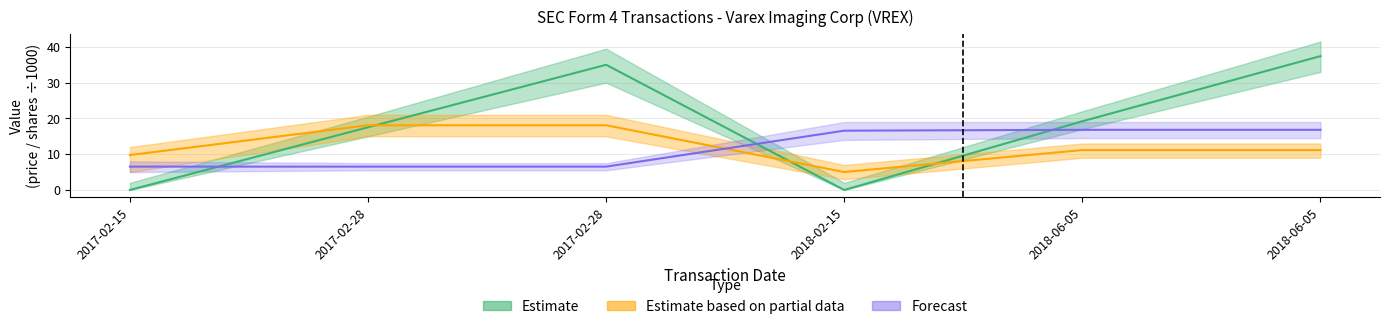

Where is transactionShares nearest to the value 11?

2018-06-05